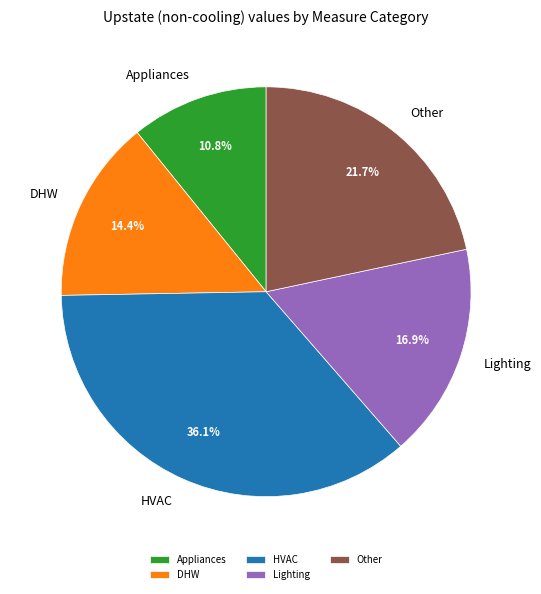

What percentage is NOT represented by Appliances?

89.2%